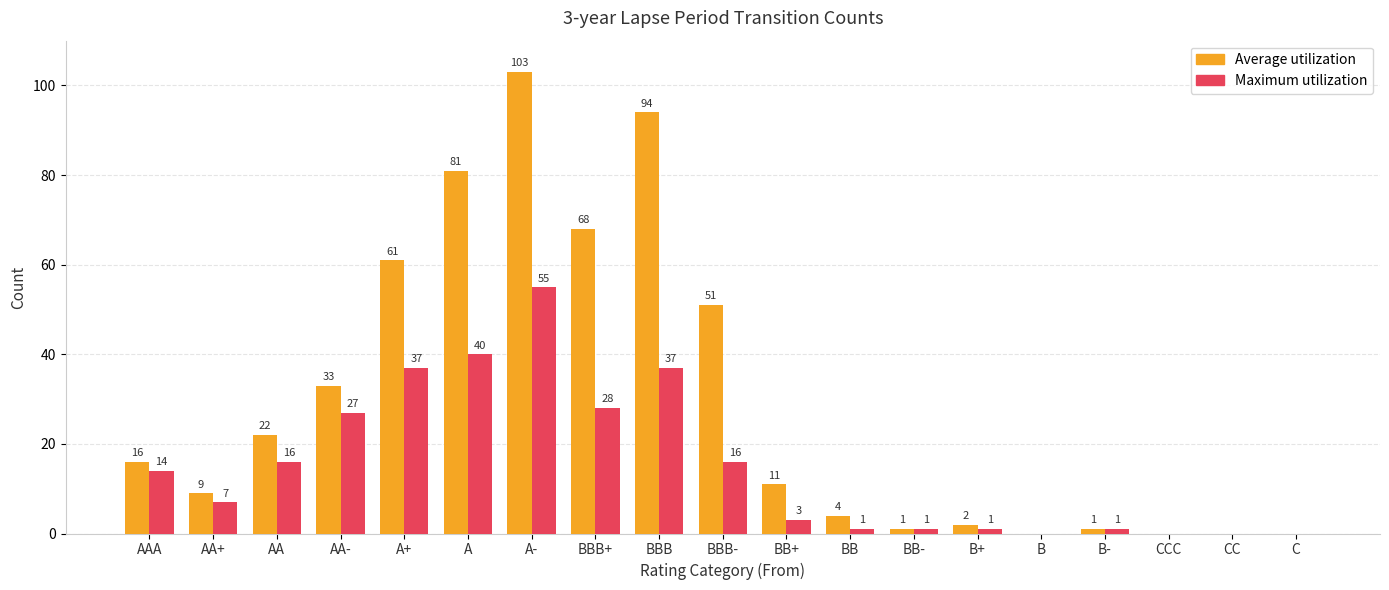

Which series has the largest total across all categories?

Average utilization